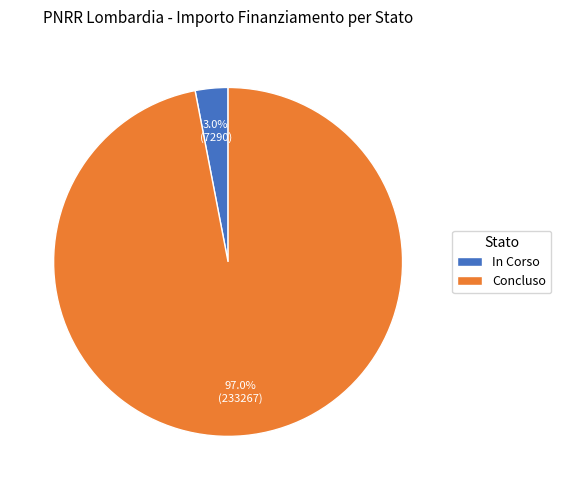

To the nearest percent, what is the difference between the largest and smallest slice percentages?

94%